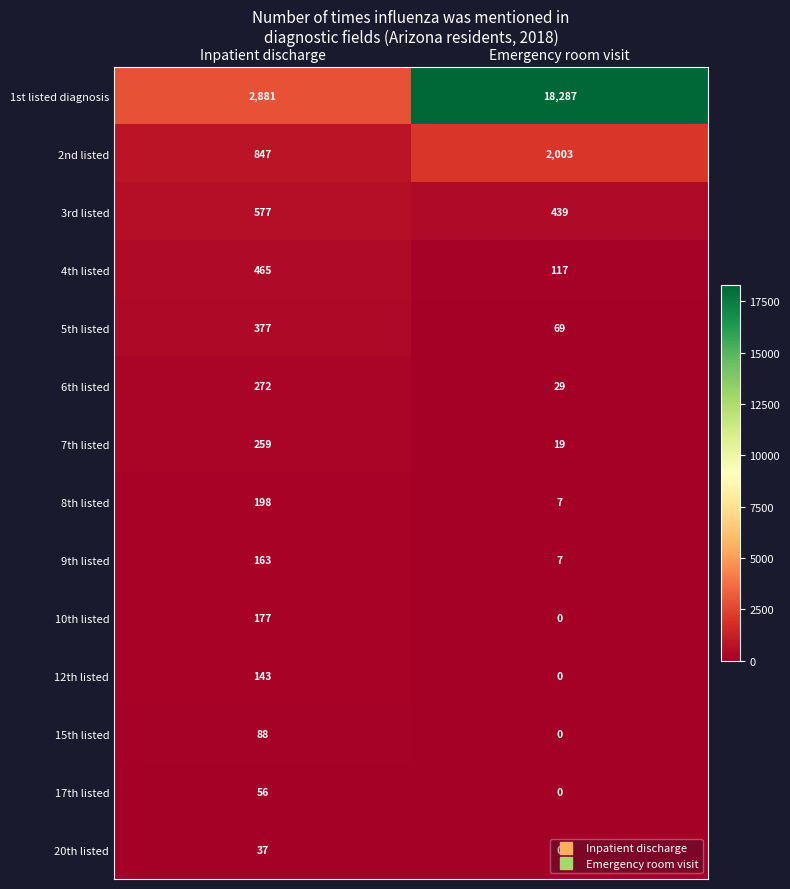

Which series has the largest range (max minus min)?

1st listed diagnosis